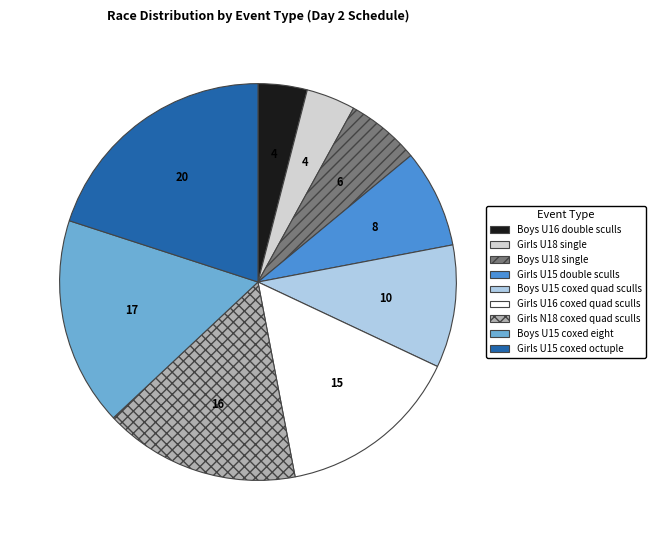

Which slice is the largest?

Girls U15 coxed octuple